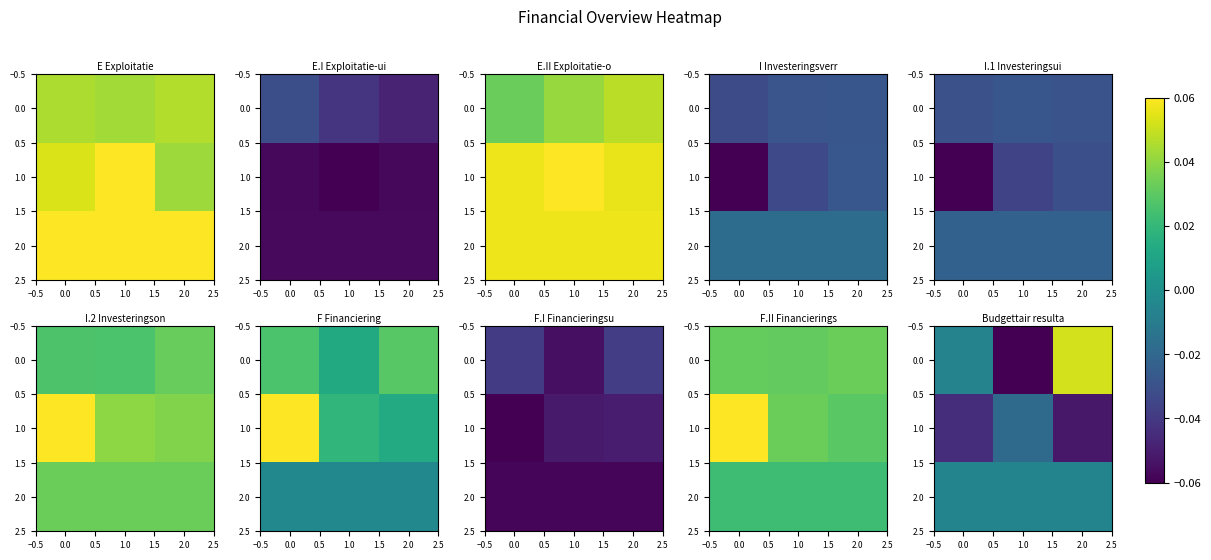

How many positive values does the 0.0 series have?

1